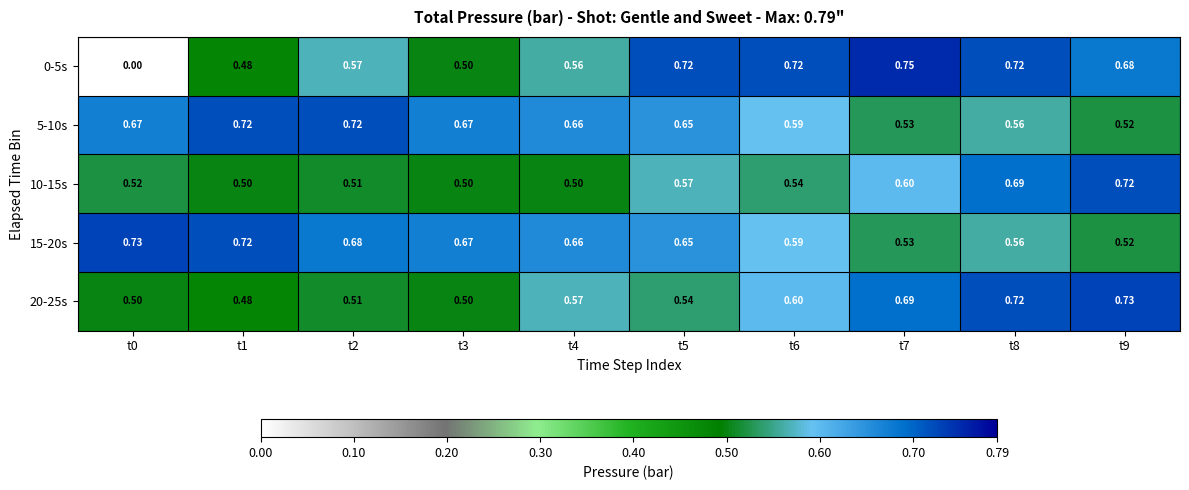

Reading left to right, extract all data points from this chart.

0-5s: t0=0.0	t1=0.5	t2=0.6	t3=0.5	t4=0.6	t5=0.7	t6=0.7	t7=0.8	t8=0.7	t9=0.7
5-10s: t0=0.7	t1=0.7	t2=0.7	t3=0.7	t4=0.7	t5=0.7	t6=0.6	t7=0.5	t8=0.6	t9=0.5
10-15s: t0=0.5	t1=0.5	t2=0.5	t3=0.5	t4=0.5	t5=0.6	t6=0.5	t7=0.6	t8=0.7	t9=0.7
15-20s: t0=0.7	t1=0.7	t2=0.7	t3=0.7	t4=0.7	t5=0.7	t6=0.6	t7=0.5	t8=0.6	t9=0.5
20-25s: t0=0.5	t1=0.5	t2=0.5	t3=0.5	t4=0.6	t5=0.5	t6=0.6	t7=0.7	t8=0.7	t9=0.7